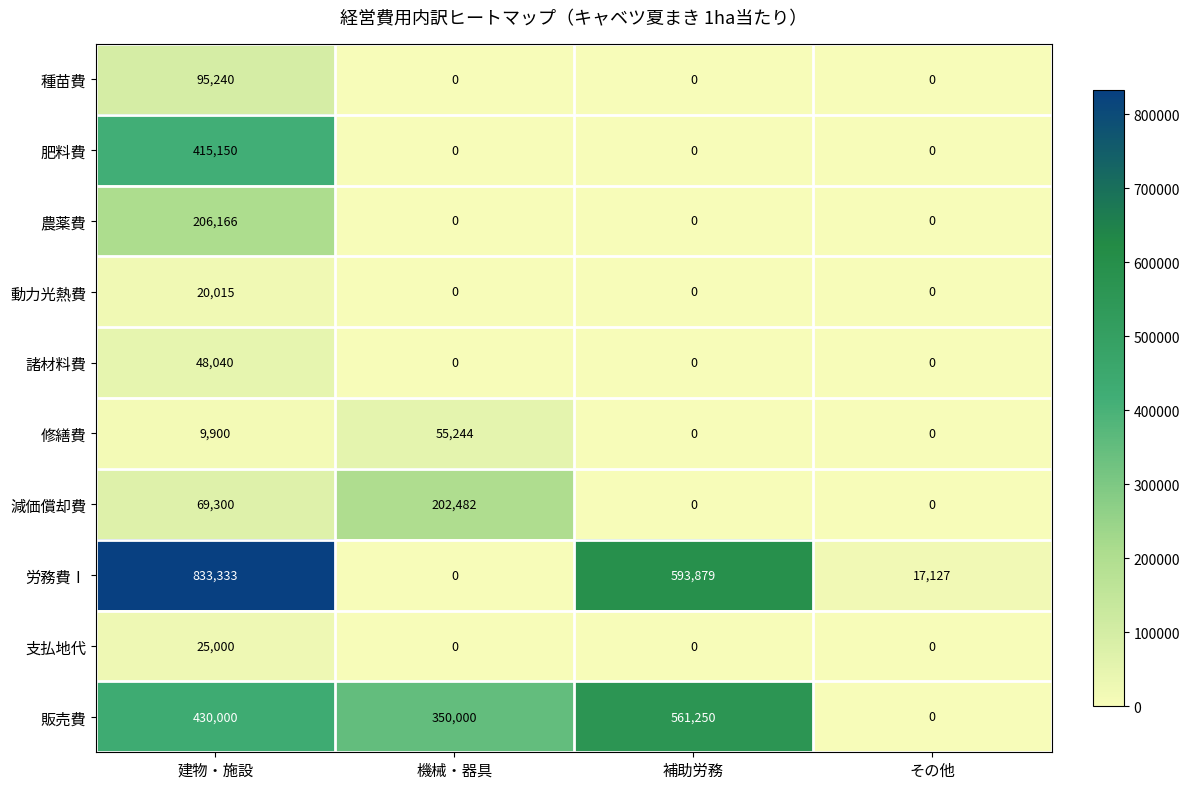

List the labels in order of 労務費Ⅰ value, largest first.

建物・施設, 補助労務, その他, 機械・器具